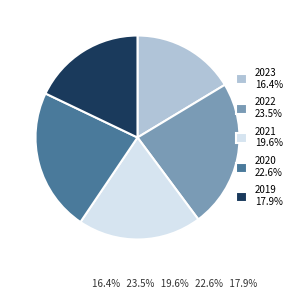

What is the ratio of the value at 2023 16.4% to the value at 2019 17.9%?

0.9